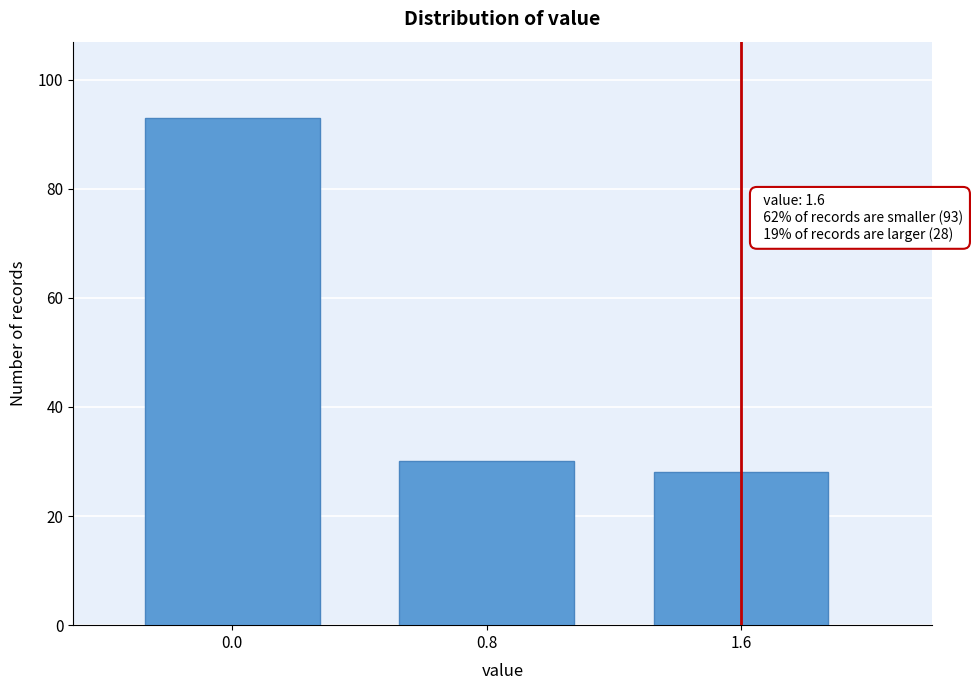

Over which range of the x-axis is the bar tallest?

-0.4 to 0.4